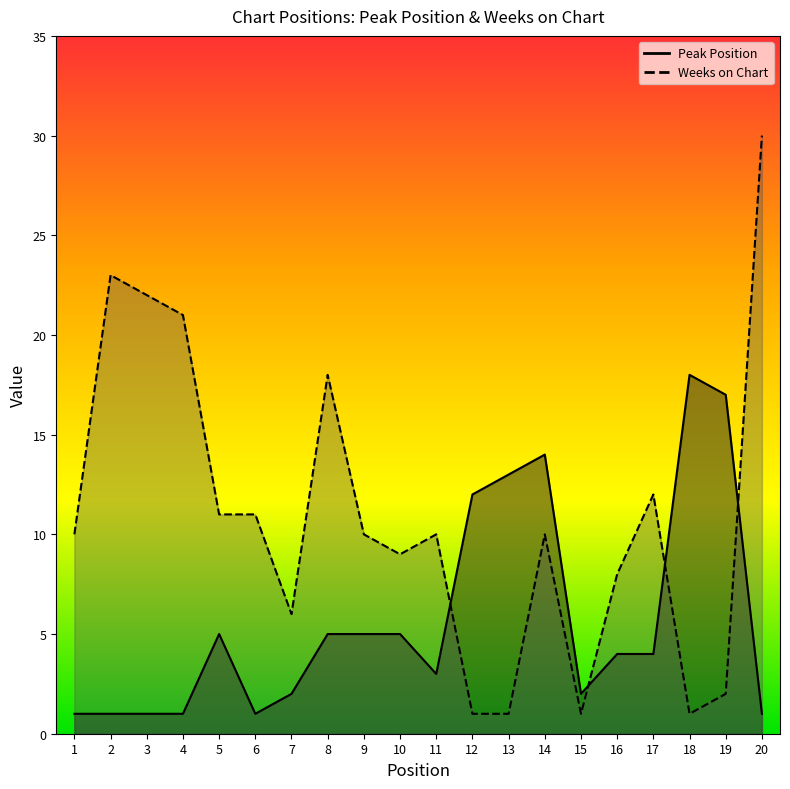

At which label does Peak Position first exceed 4?

5